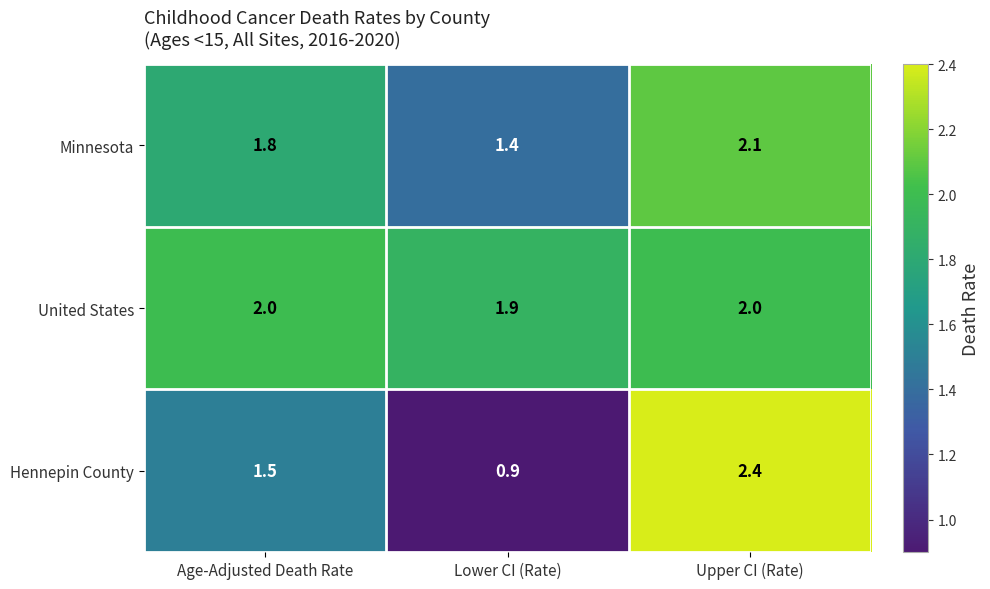

What is the approximate value of United States at Lower CI (Rate)?

1.9